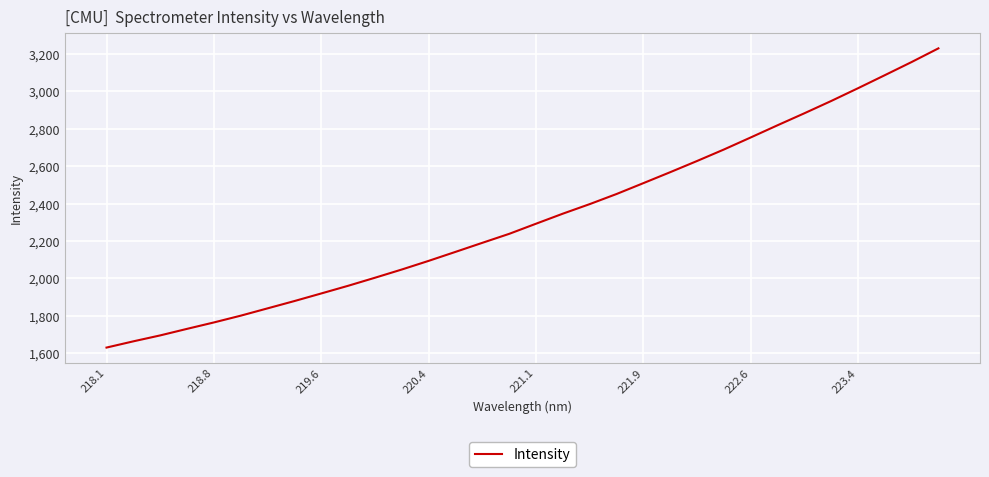

What is the smallest value displayed?

1630.5